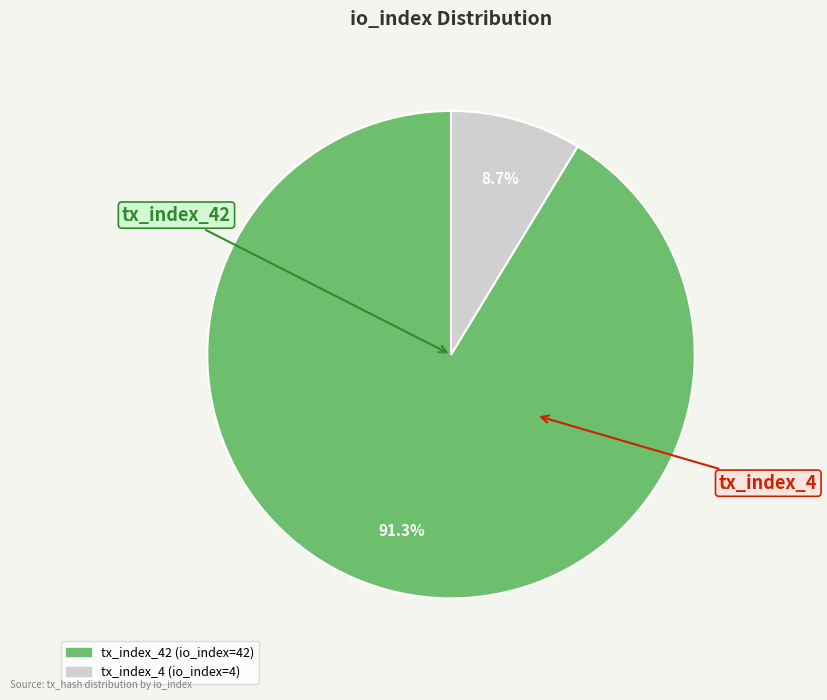

Does any single category account for the majority?

Yes